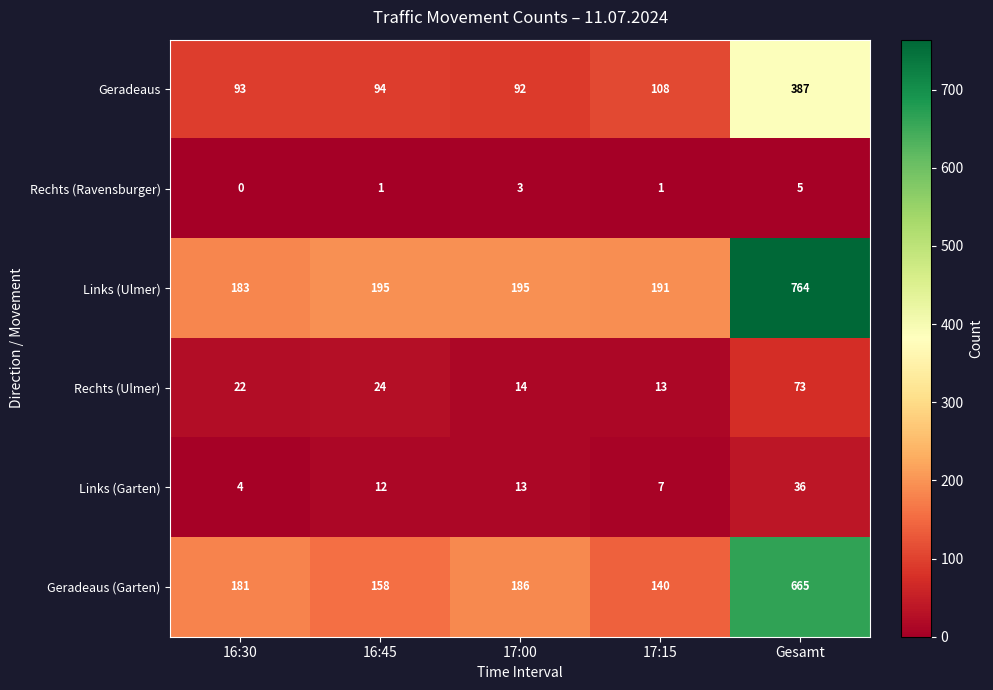

Between 16:30 and 16:45, which series saw the biggest shift?

Geradeaus (Garten)